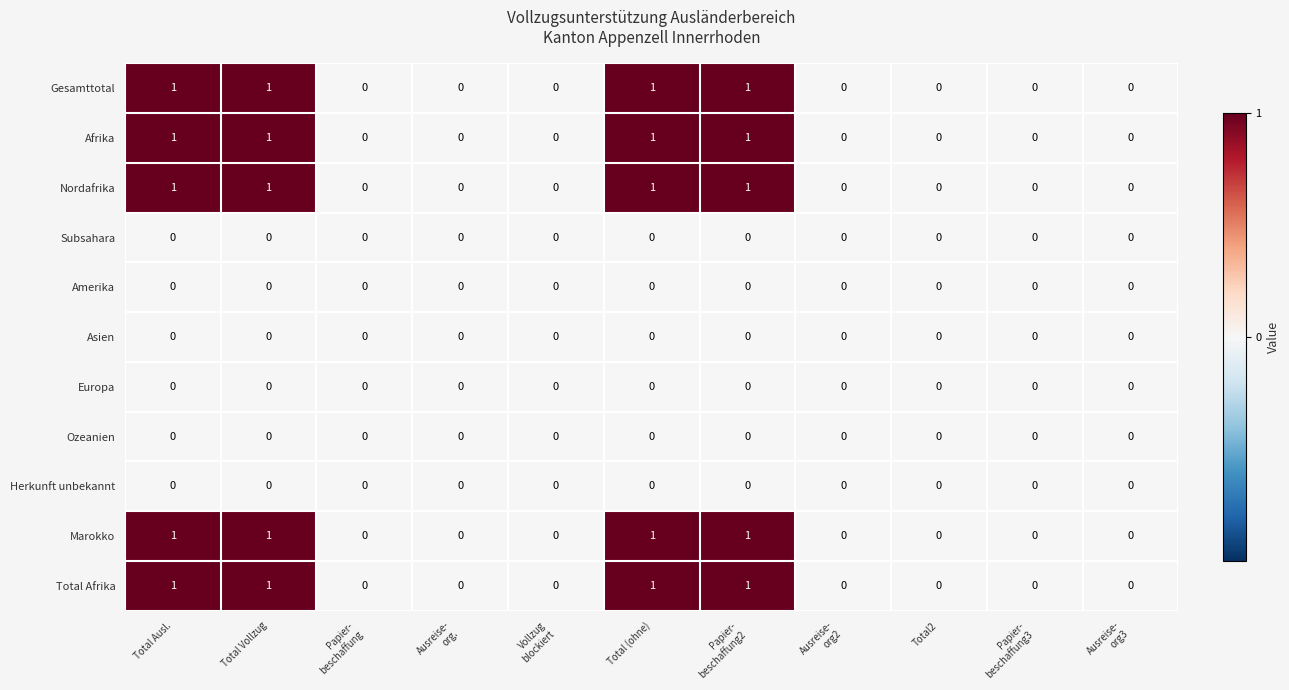

The Nordafrika series shows 2 at Total (ohne). True or false?

False